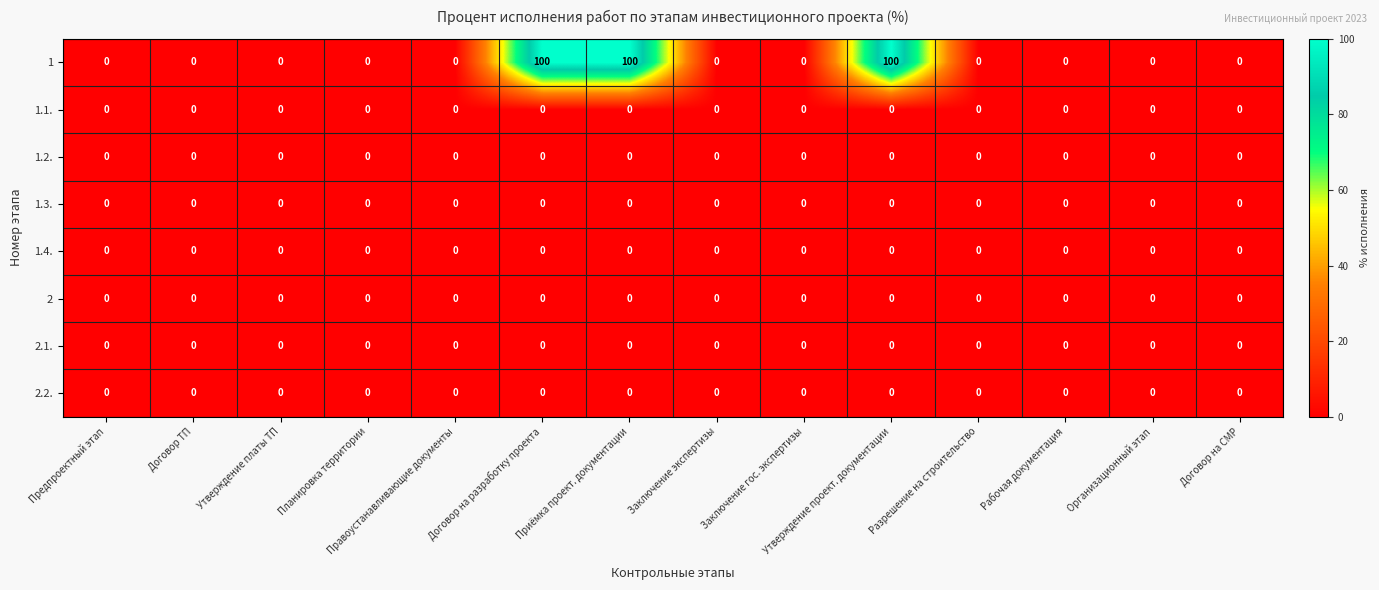

At how many categories does at least one series exceed 77?

3